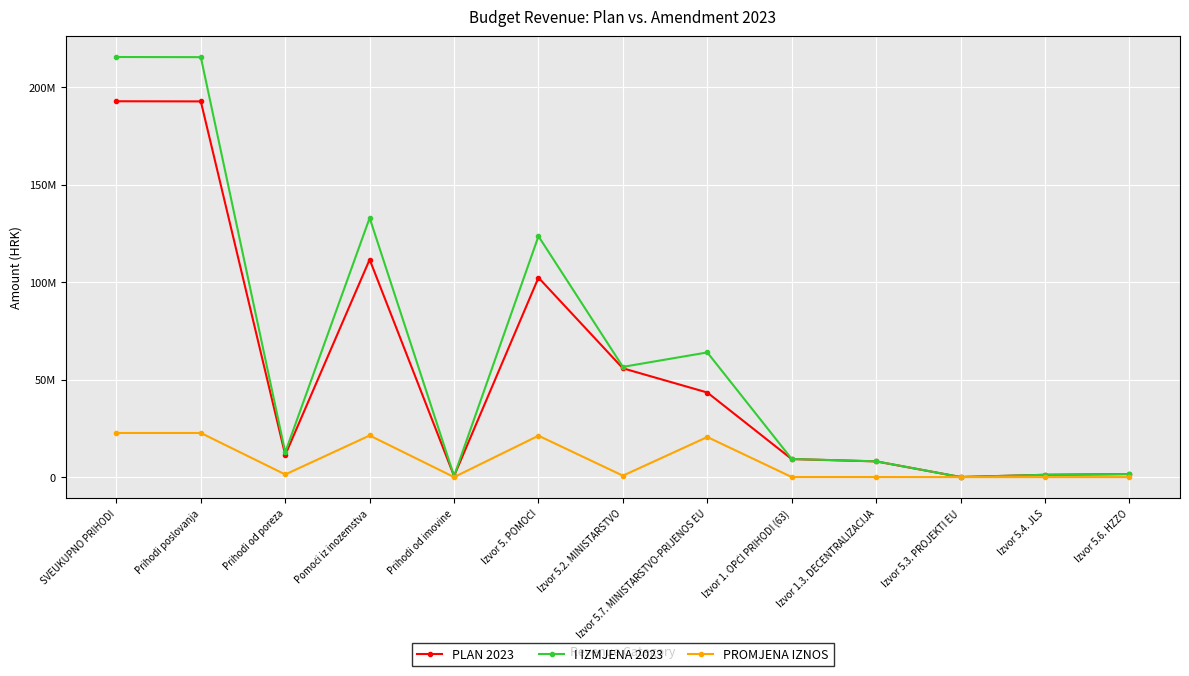

True or false: PLAN 2023 has a value of 58914224.0 at Izvor 5. POMOĆI.

False